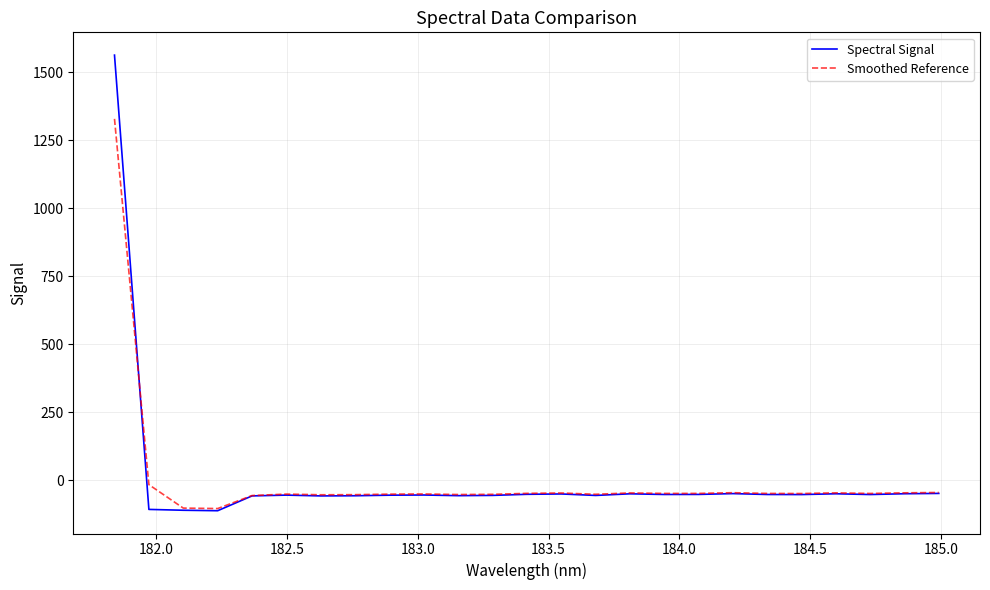

How many positive values does the Smoothed Reference series have?

1